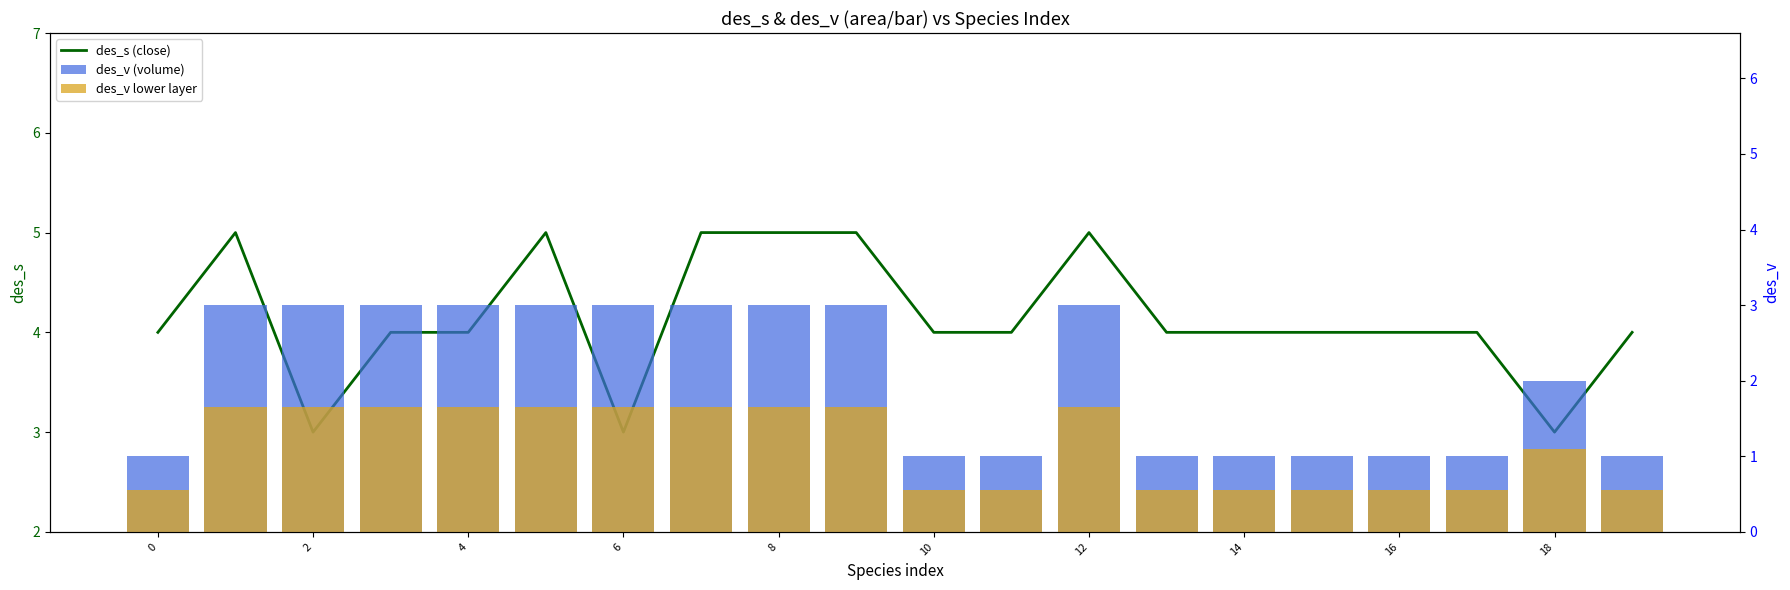

Does the chart contain any negative values?

No